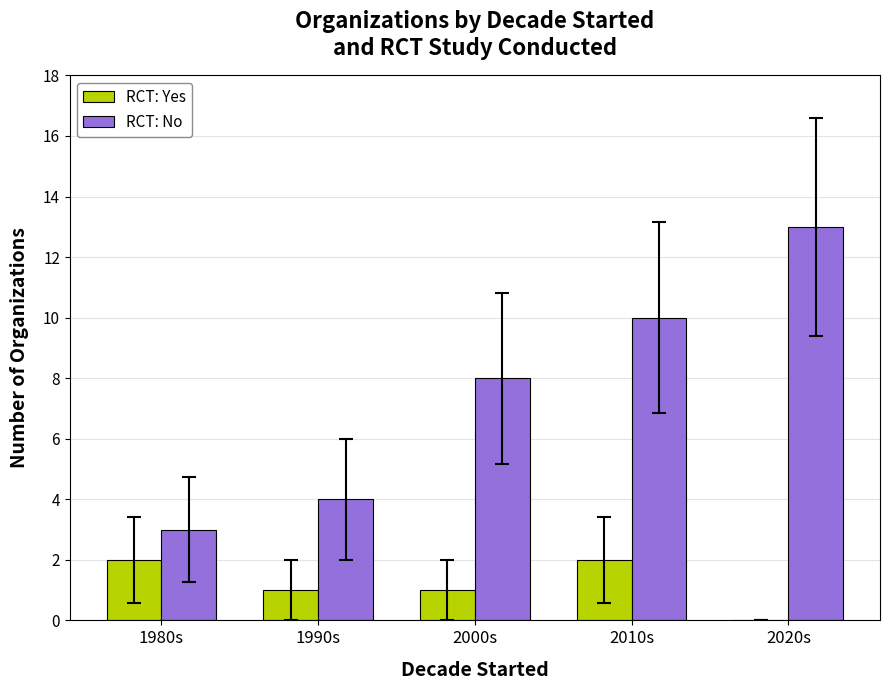

Which label corresponds to the largest value in the chart?

2020s